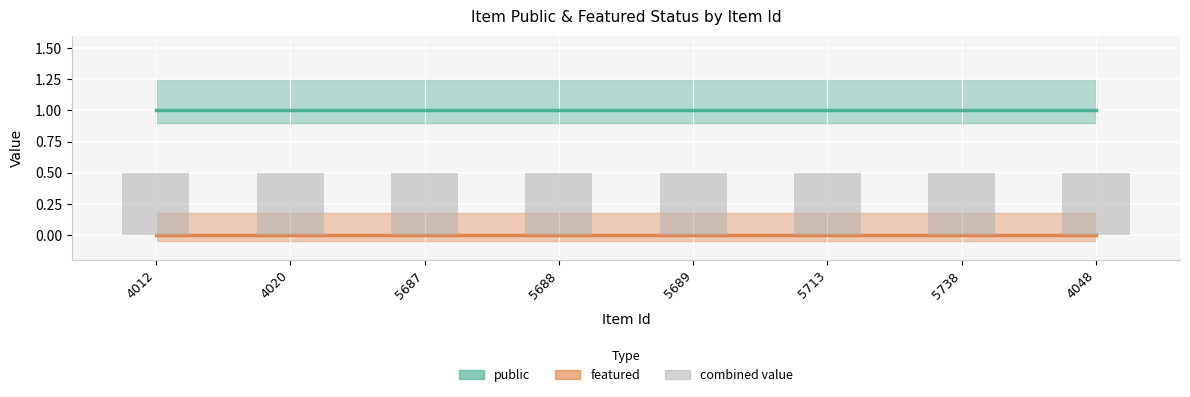

What is the sum of all public values?

8